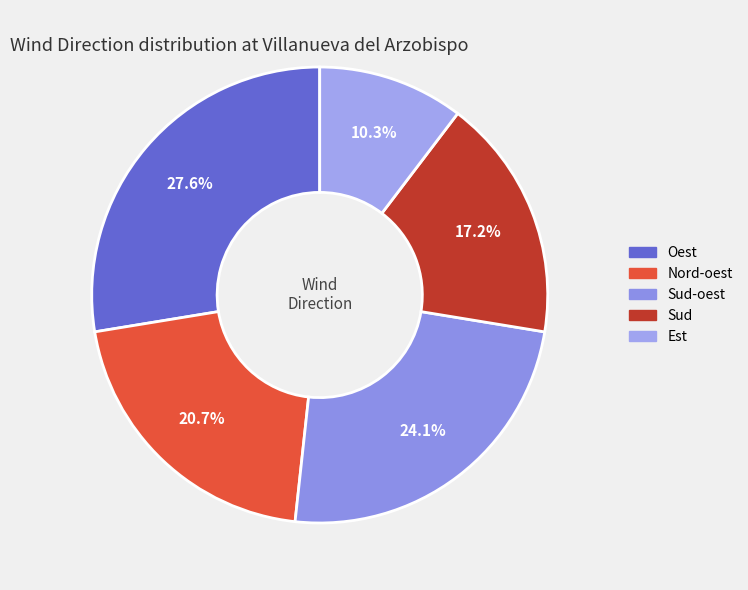

How many segments does this pie chart have?

5